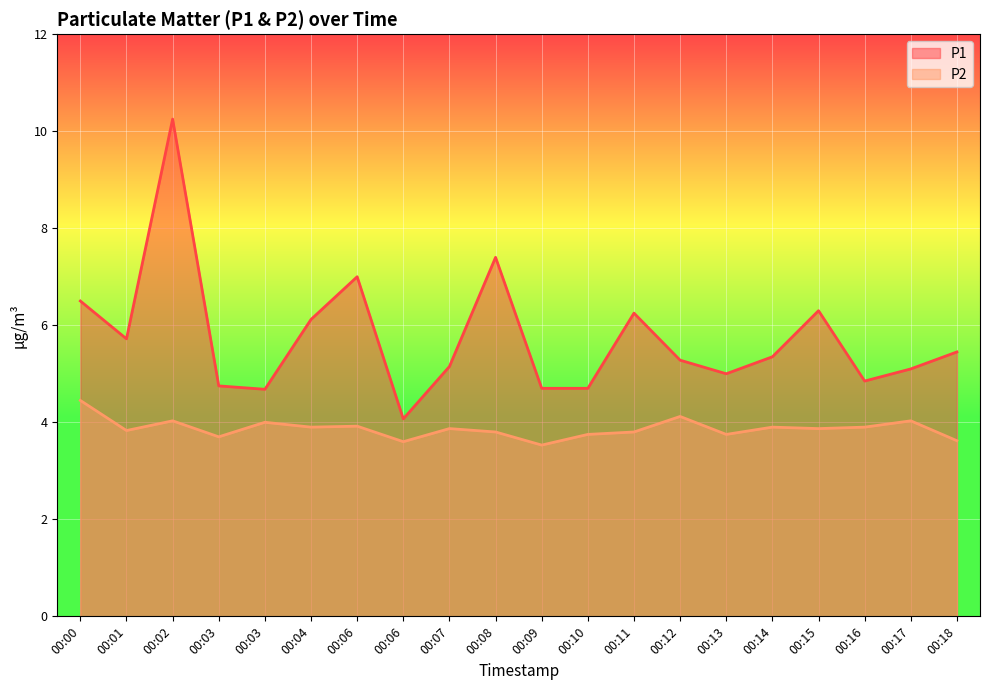

What is the difference between the maximum and minimum values in the P2 series?

0.9